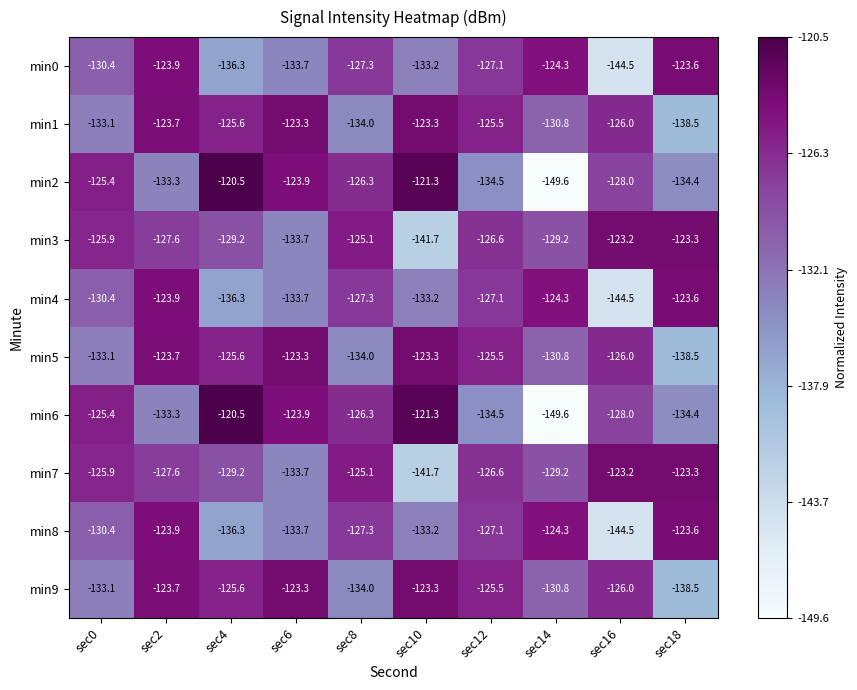

What is the spread (max minus min) of values at sec8?

8.9